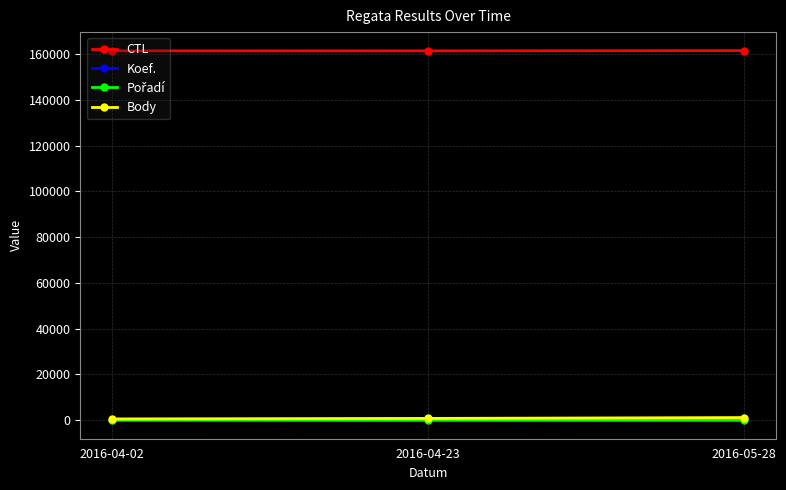

What is the label of the 3rd point from the left?

2016-05-28